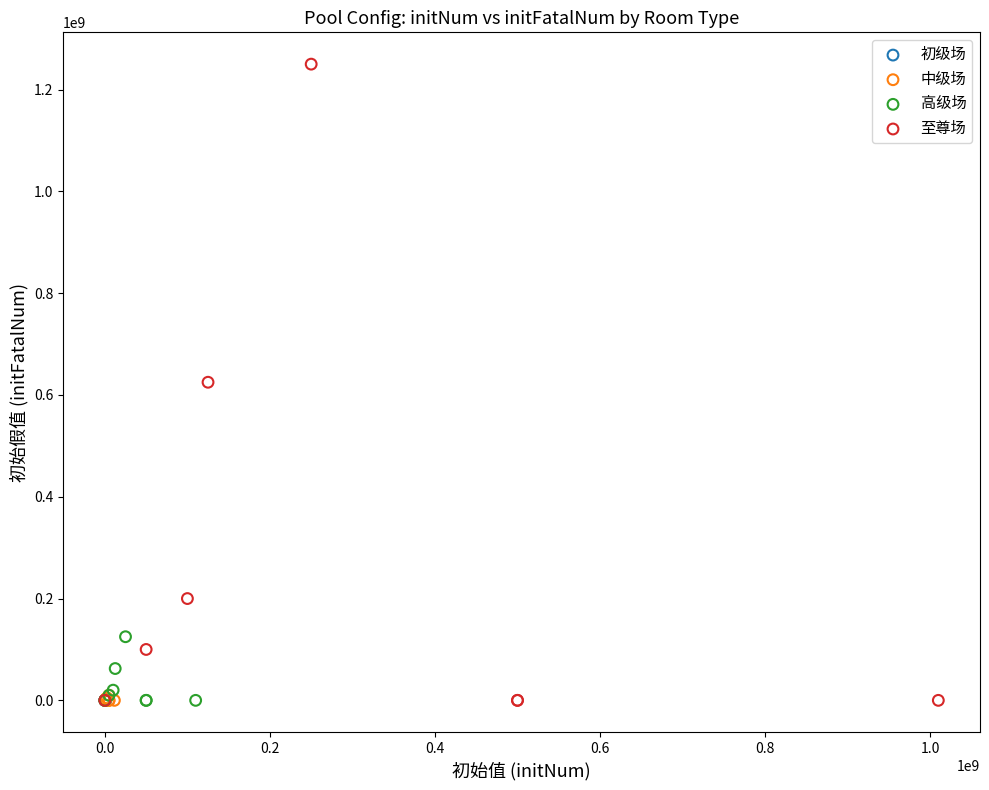

Which series has the largest Y range (max minus min)?

至尊场